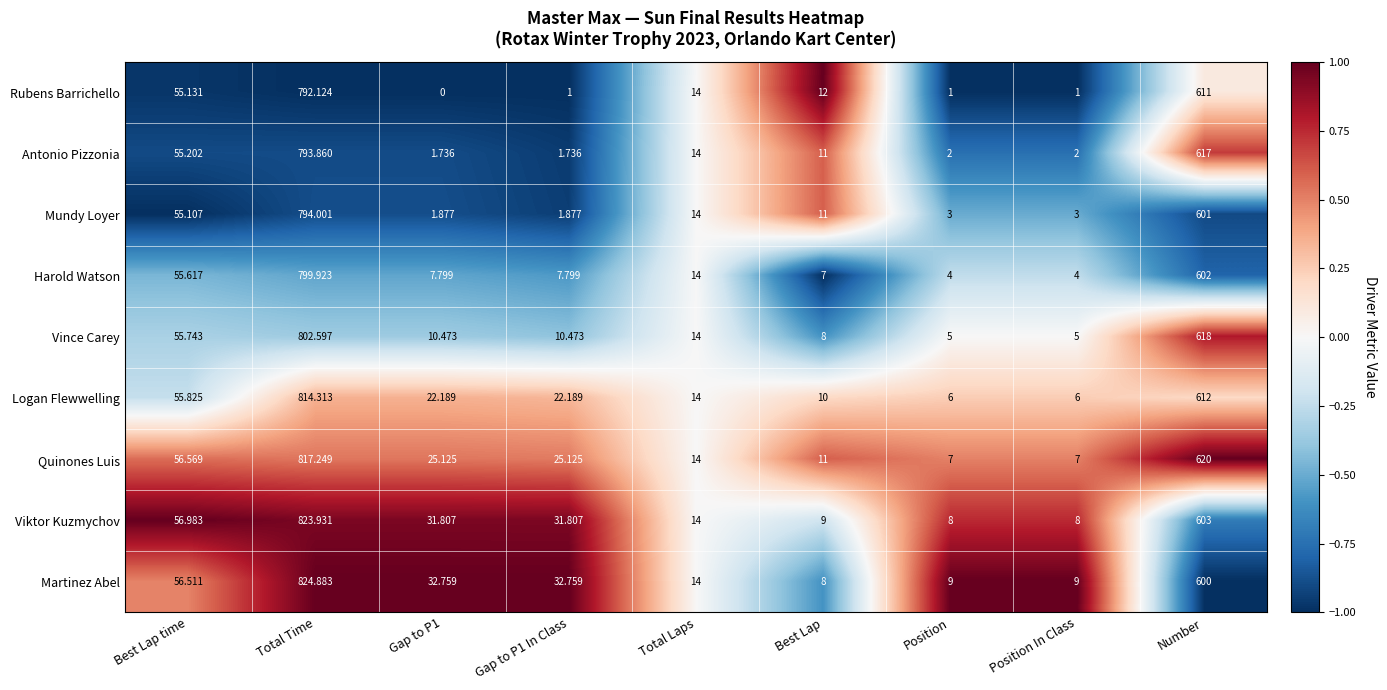

Between Best Lap and Position In Class, which series saw the biggest shift?

Rubens Barrichello